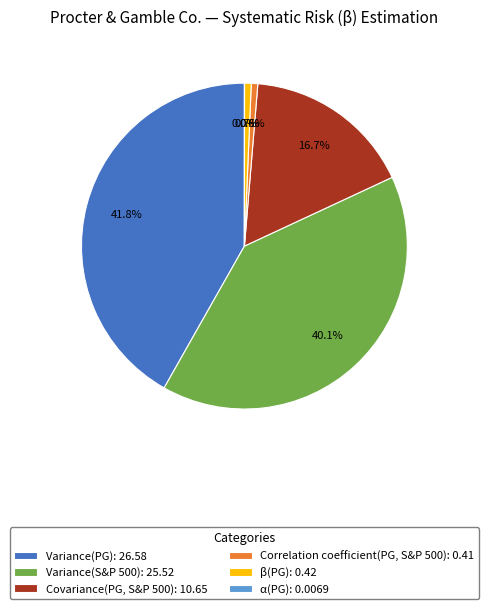

Is there a majority slice in this chart?

No